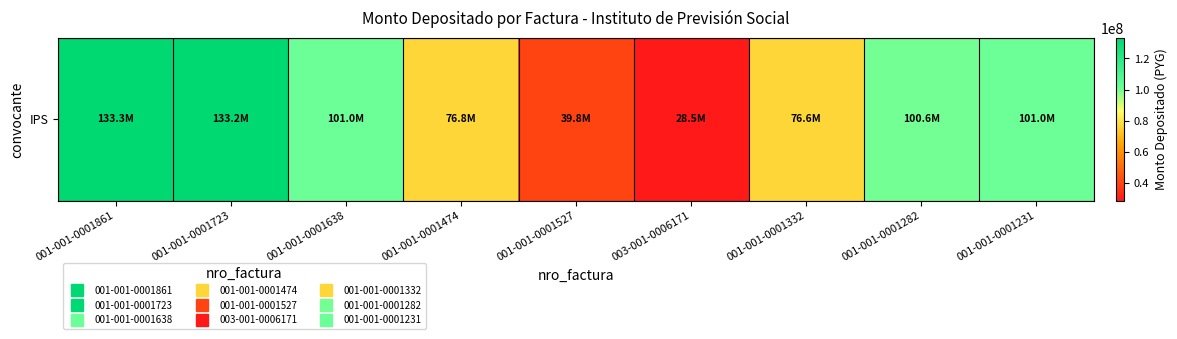

What is the greatest value displayed?

133349184